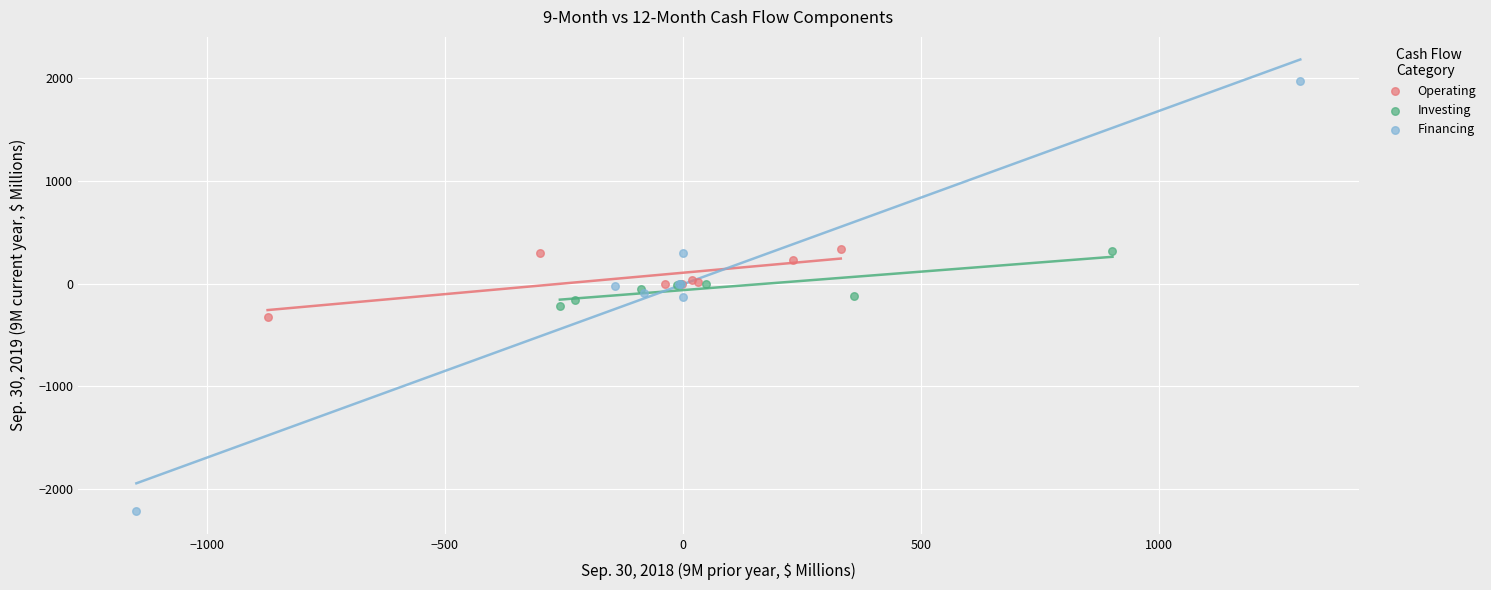

Which series has the widest spread of Y values?

Financing